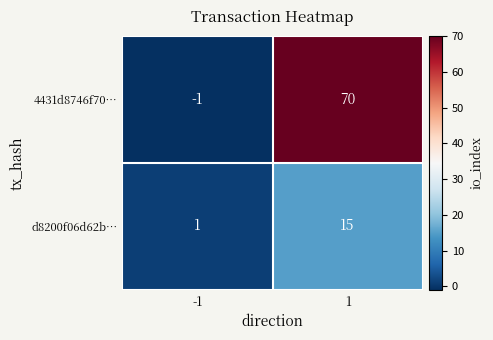

What is the spread (max minus min) of values at -1?

2